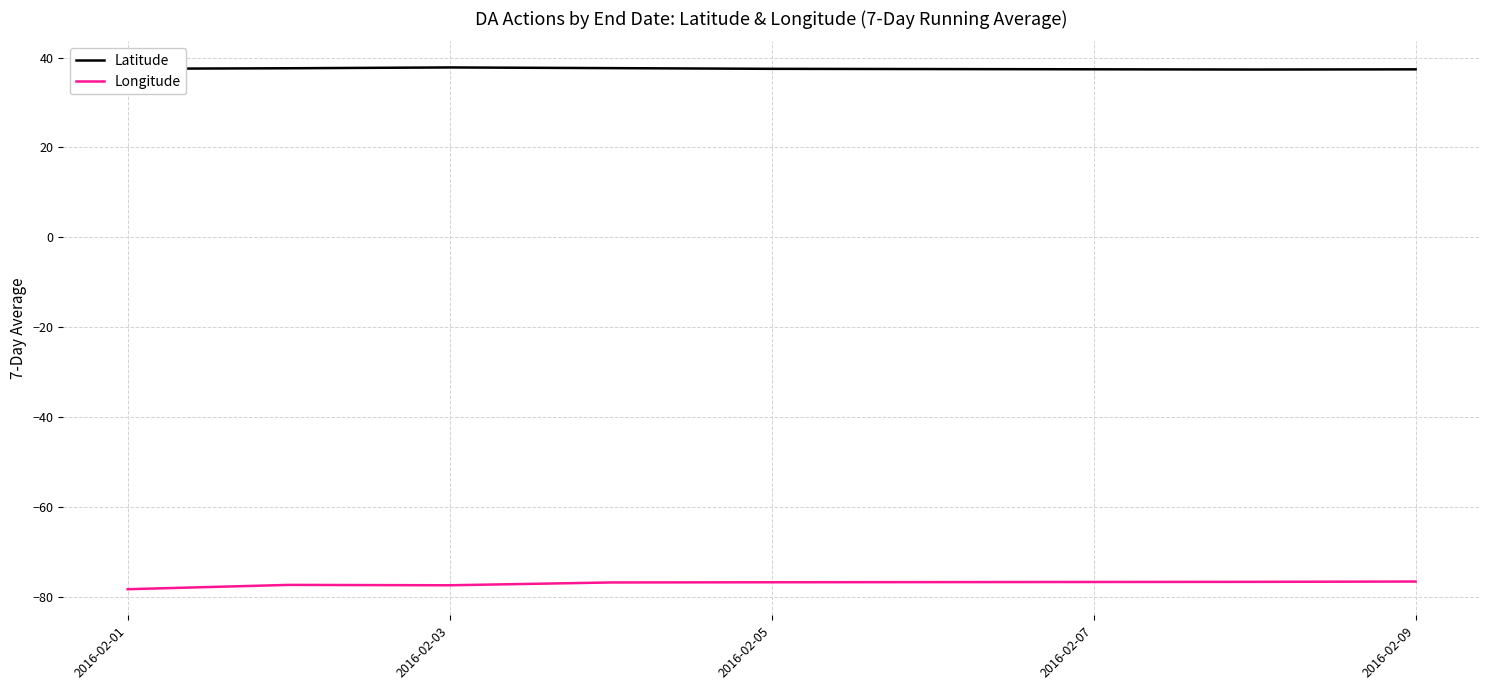

True or false: Longitude and Latitude intersect in this chart.

False